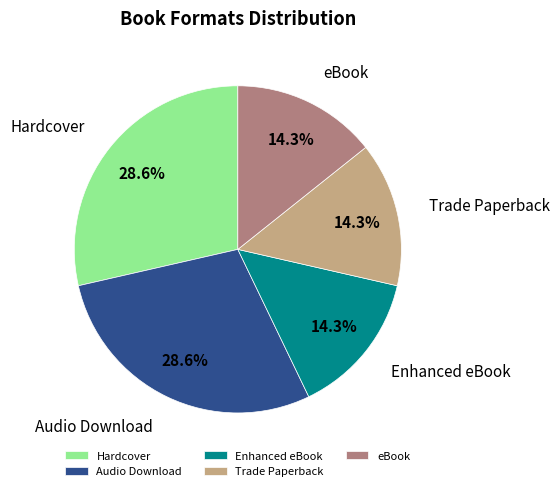

To the nearest percent, what percentage of the pie is Enhanced eBook?

14%